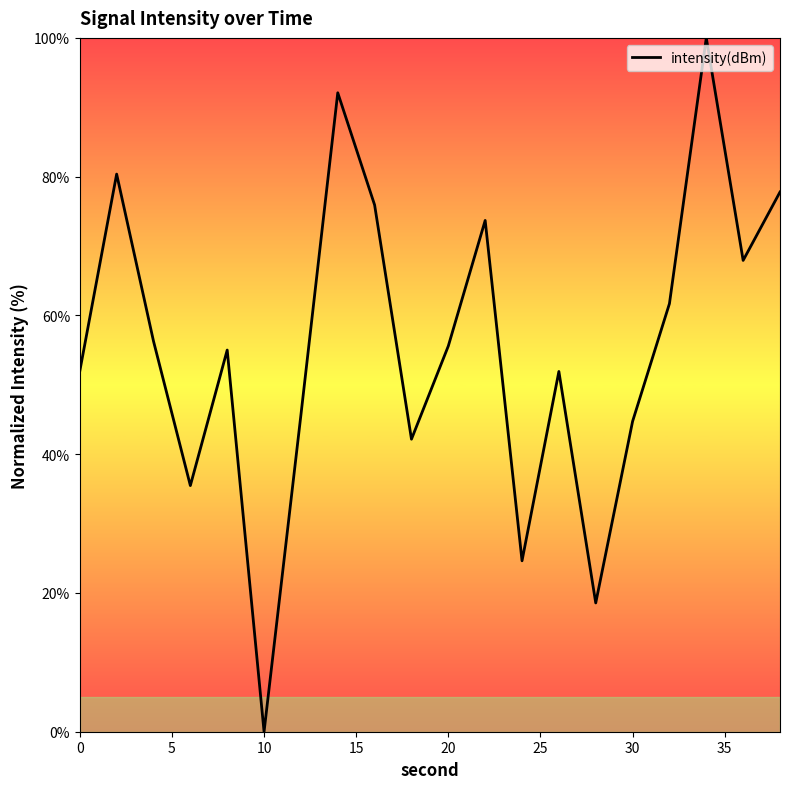

What is the difference between the maximum and minimum values?

100.0